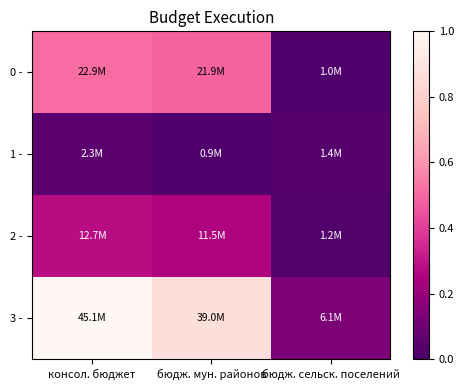

Reading left to right, list all the values displayed in this chart.

0 -: консол. бюджет=0.5	бюдж. мун. районов=0.5	бюдж. сельск. поселений=0.0
1 -: консол. бюджет=0.1	бюдж. мун. районов=0.0	бюдж. сельск. поселений=0.0
2 -: консол. бюджет=0.3	бюдж. мун. районов=0.3	бюдж. сельск. поселений=0.0
3 -: консол. бюджет=1.0	бюдж. мун. районов=0.9	бюдж. сельск. поселений=0.1